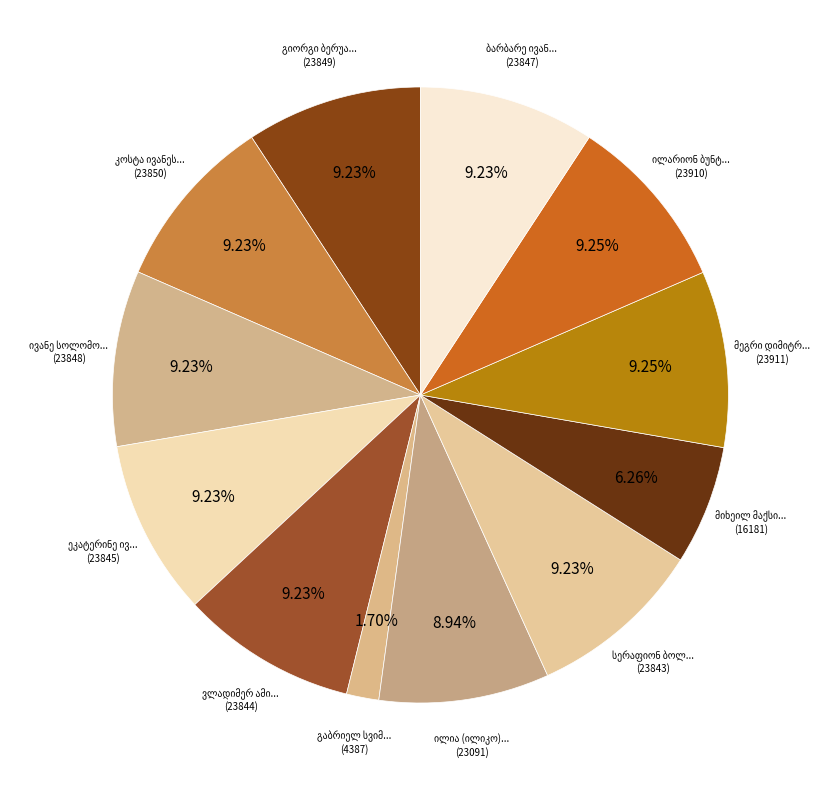

The გიორგი ბერუაშვილი slice represents 9% of the pie. True or false?

True